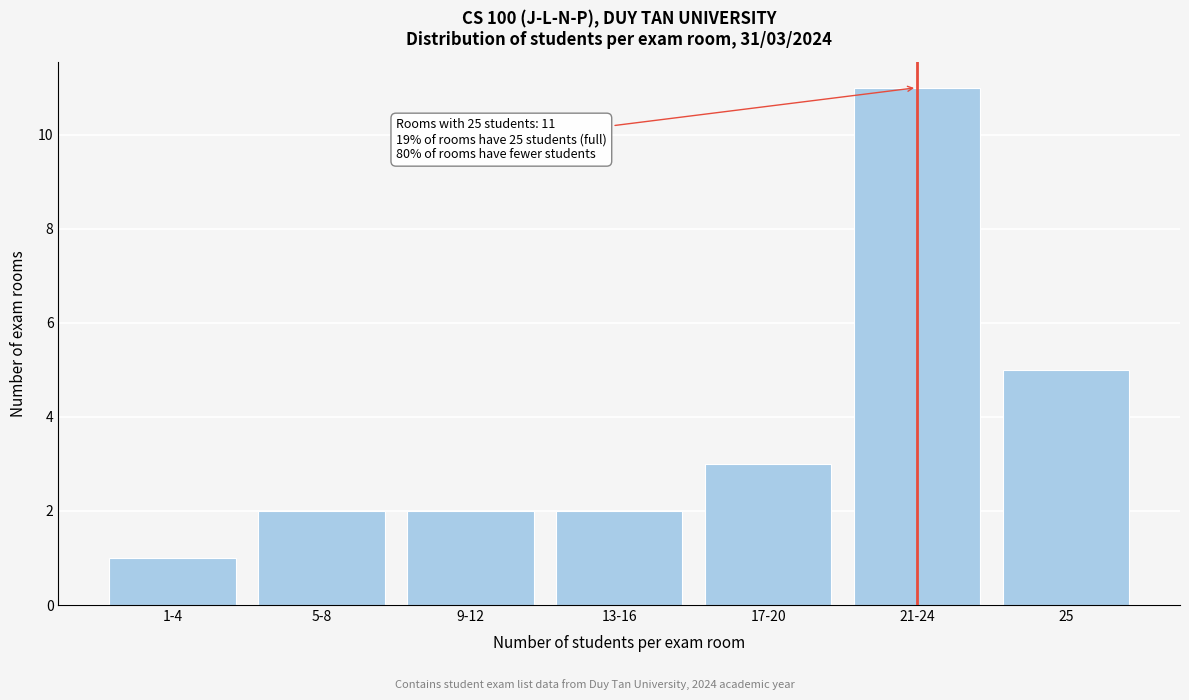

Reading right to left, what are all the values shown in this chart?

25=5	21-24=11	17-20=3	13-16=2	9-12=2	5-8=2	1-4=1